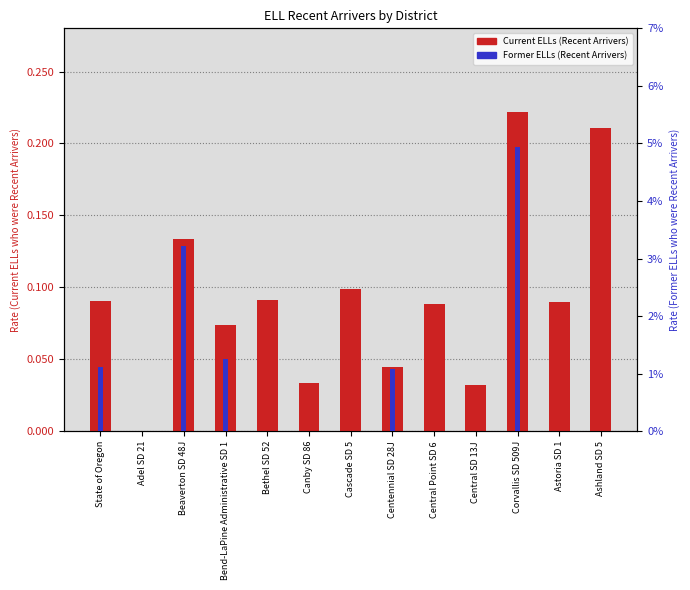

Where is Former ELLs (Recent Arrivers) nearest to the value 0?

Adel SD 21